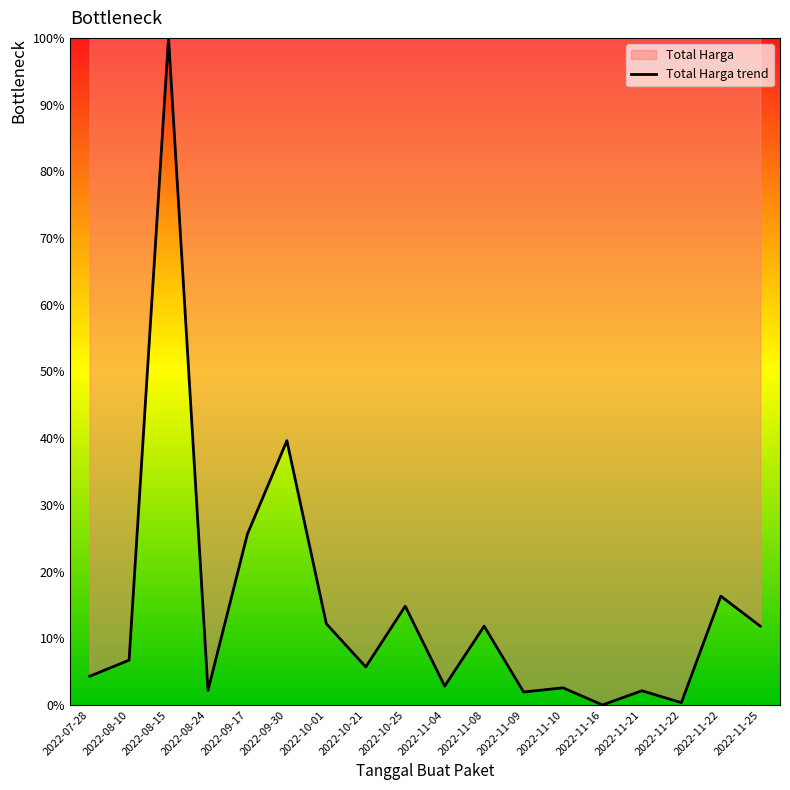

The chart shows a value of 39.6 at 2022-09-30. True or false?

True